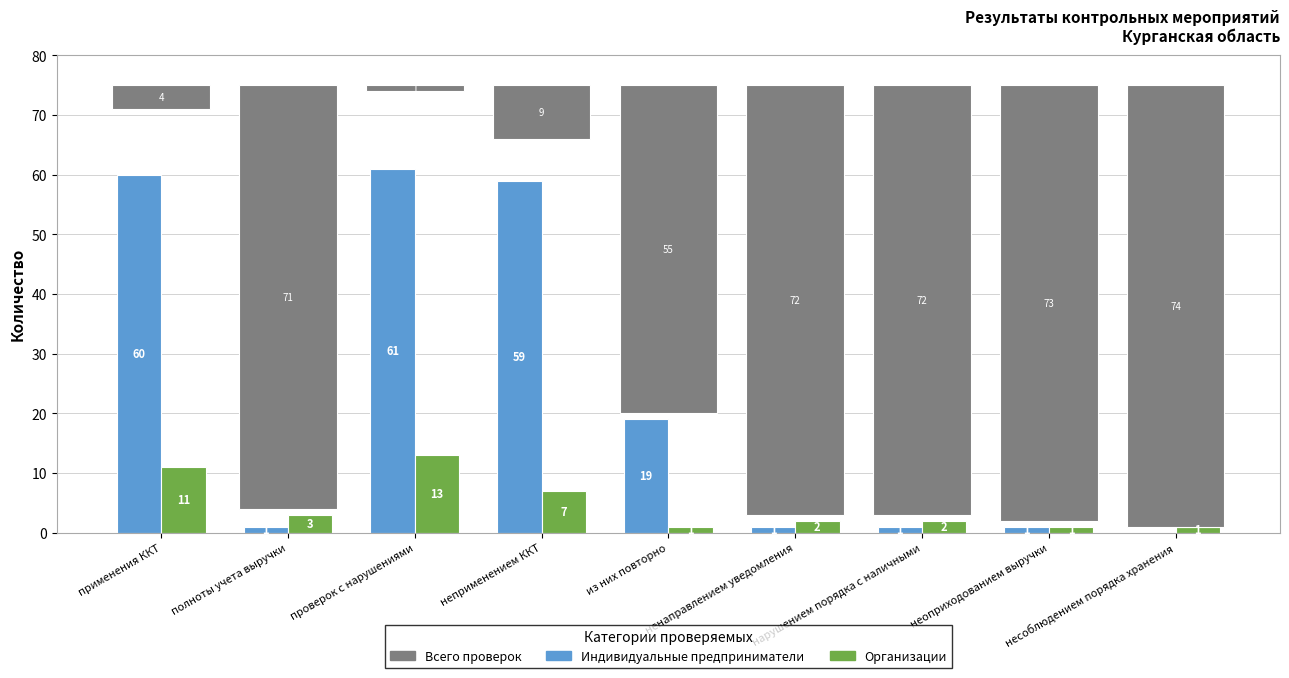

What is the label of the 5th bar from the left?

из них повторно